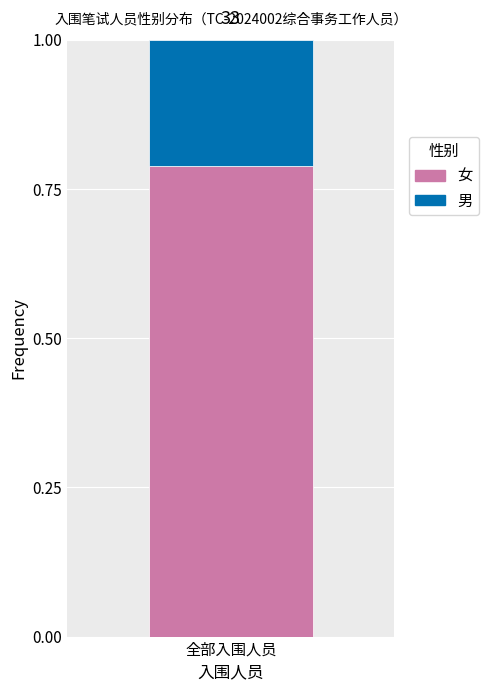

Are the bars horizontal?

No